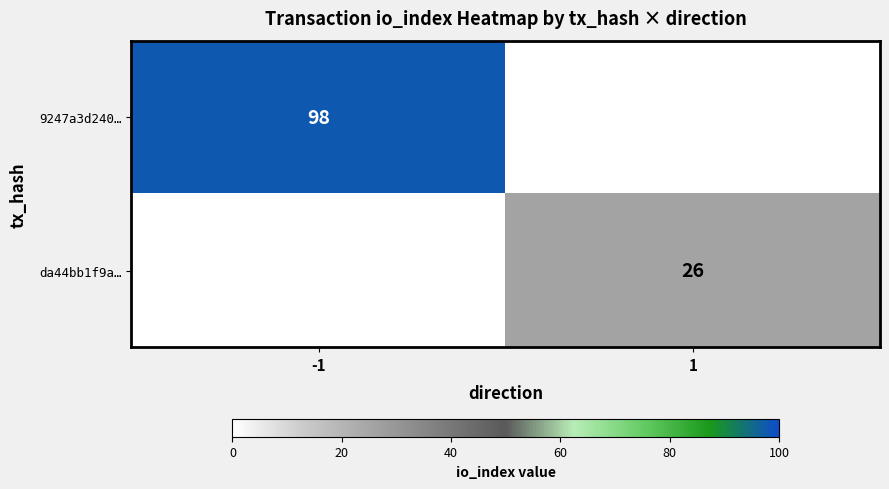

At how many categories does at least one series exceed 26?

1